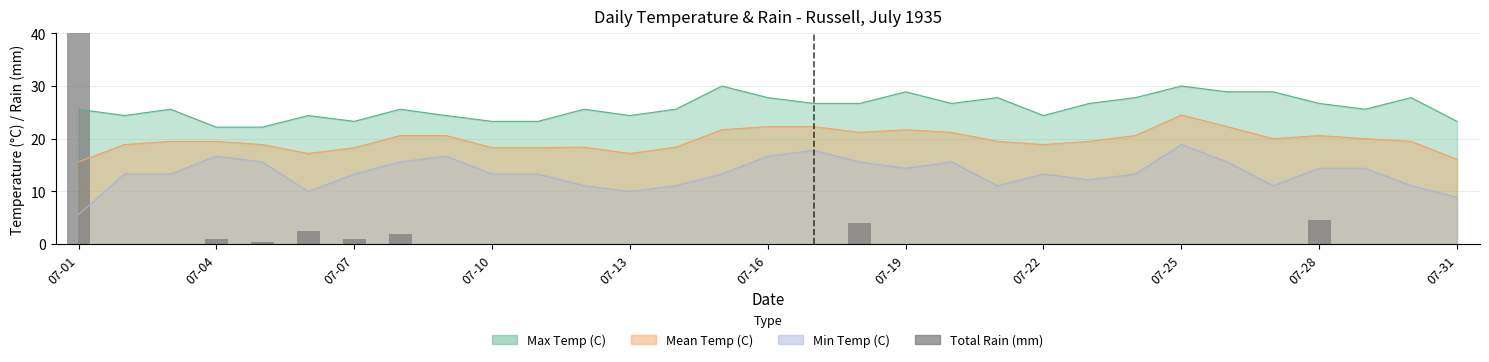

What position from the right is 07-28?

4